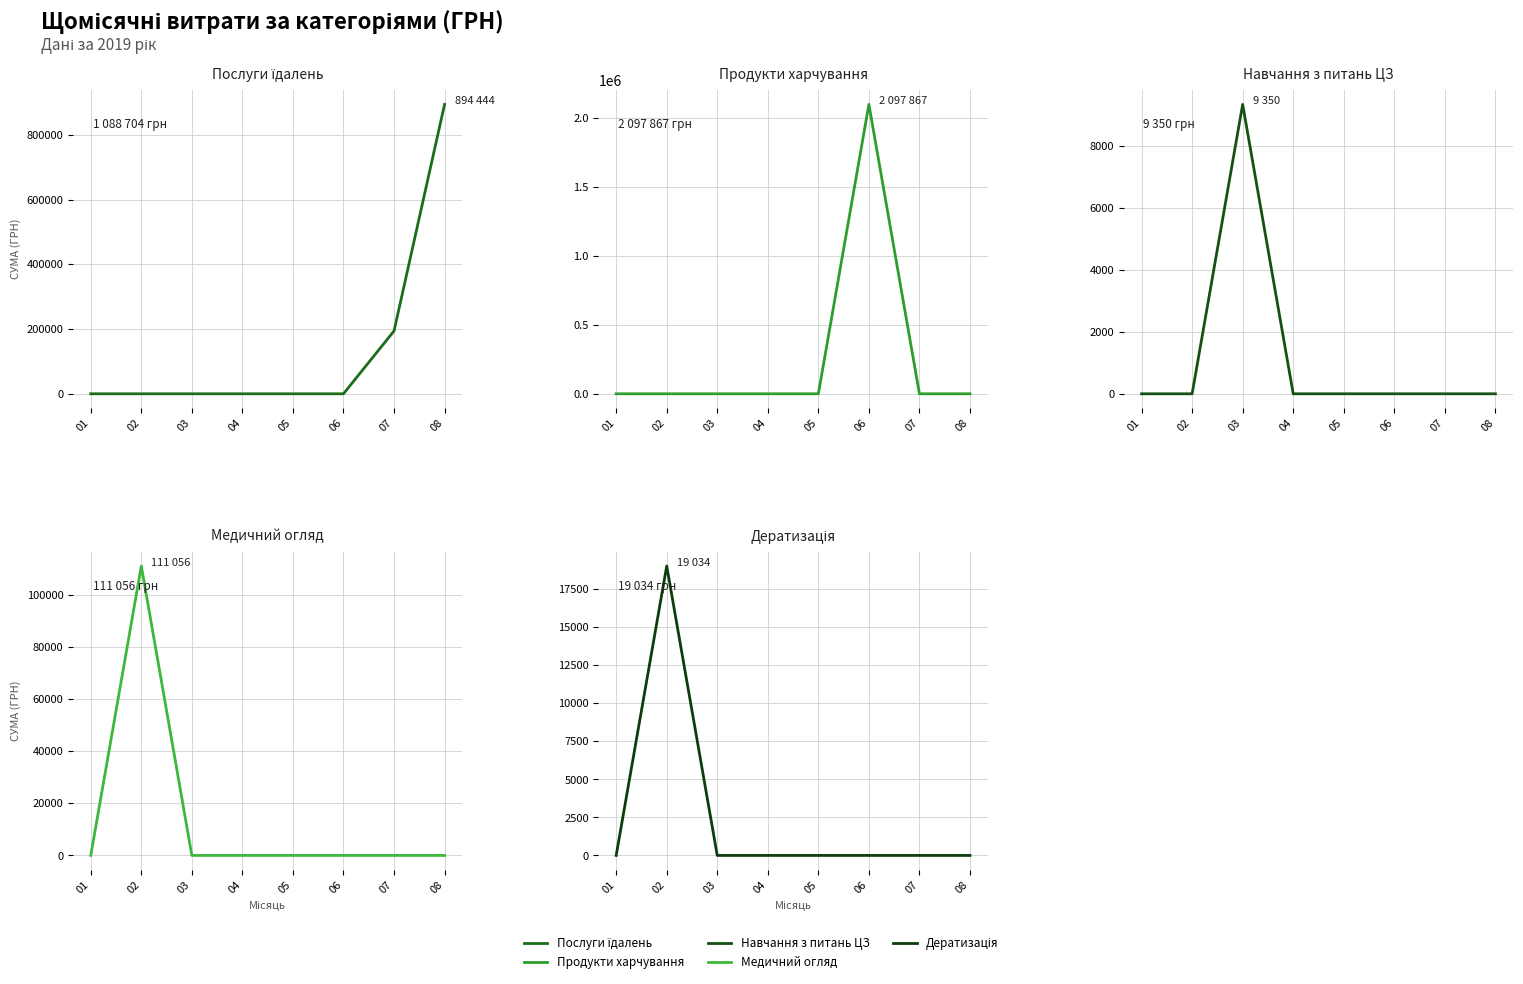

What is the difference between the highest and lowest values at 06?

2097867.4